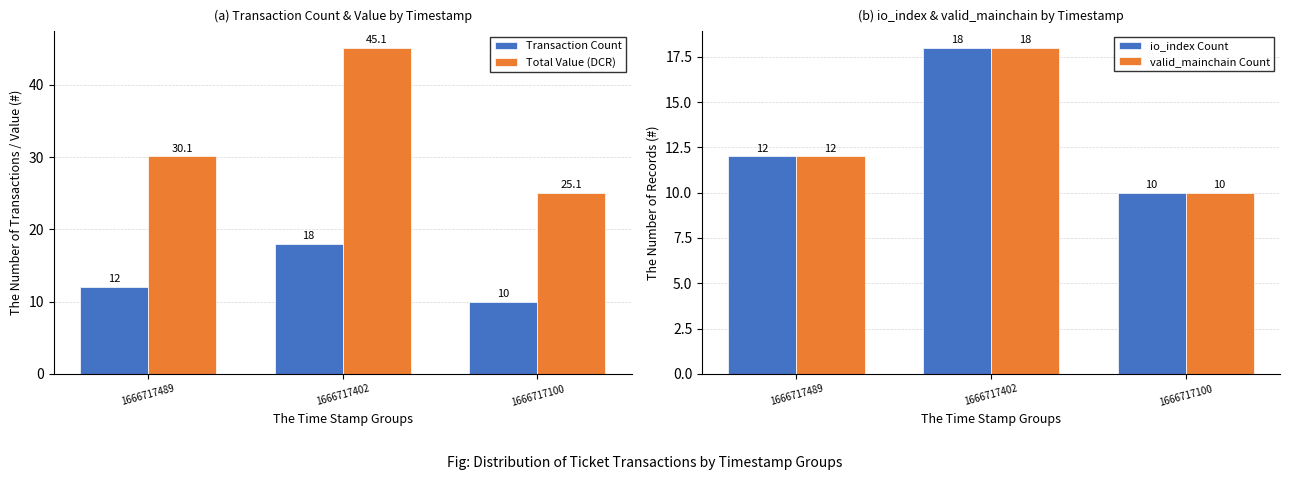

What is the difference between the second highest and minimum values in the Total Value (DCR) series?

5.0